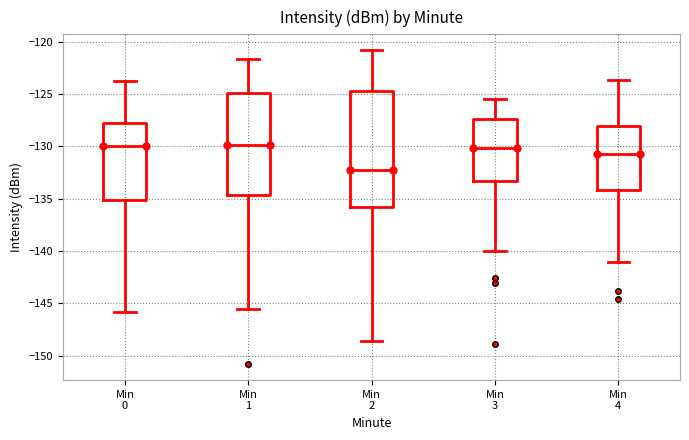

Reading left to right, transcribe this box plot: for each box, give where its median line is, the range the box spans, and where its two whiskers end, as read against the y-axis. The values are not printed on the chart, so give them approximately, as read against the axis.

Min 0: median -130.0, box -135.0 to -128.0, whiskers -146.0 to -124.0
Min 1: median -130.0, box -134.5 to -125.0, whiskers -145.5 to -121.5
Min 2: median -132.5, box -136.0 to -125.0, whiskers -148.5 to -121.0
Min 3: median -130.0, box -133.5 to -127.5, whiskers -140.0 to -125.5
Min 4: median -131.0, box -134.0 to -128.0, whiskers -141.0 to -123.5